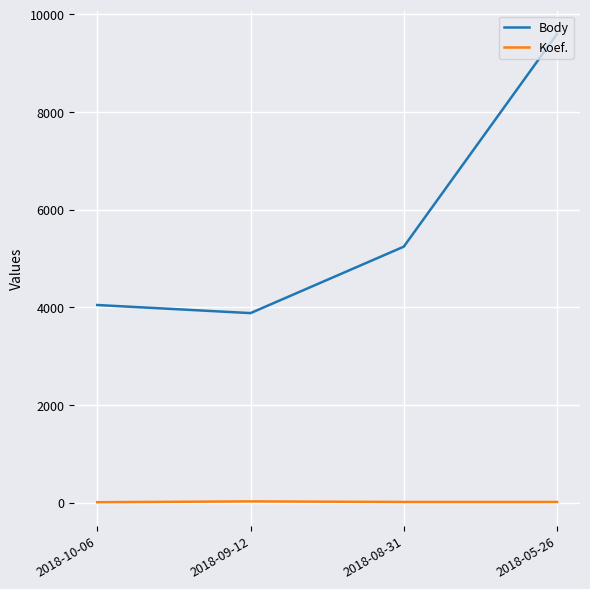

True or false: Koef. and Body cross at least once.

False